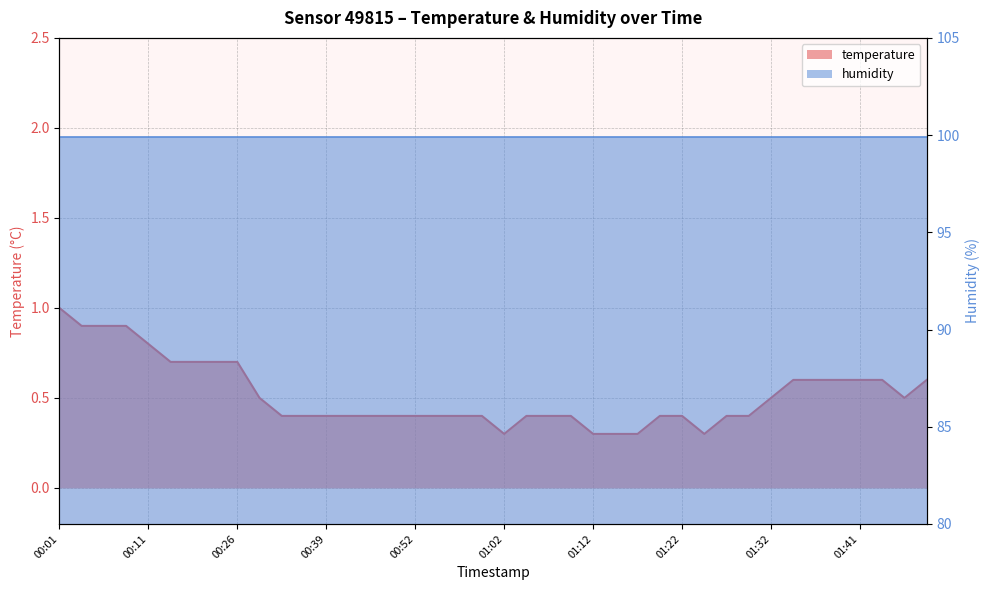

Which category has the lowest value across all series?

01:02